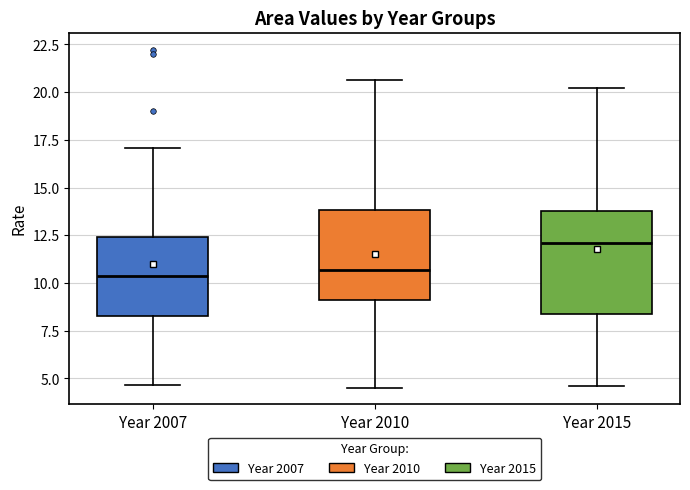

Which box's median line is the highest?

Year 2015